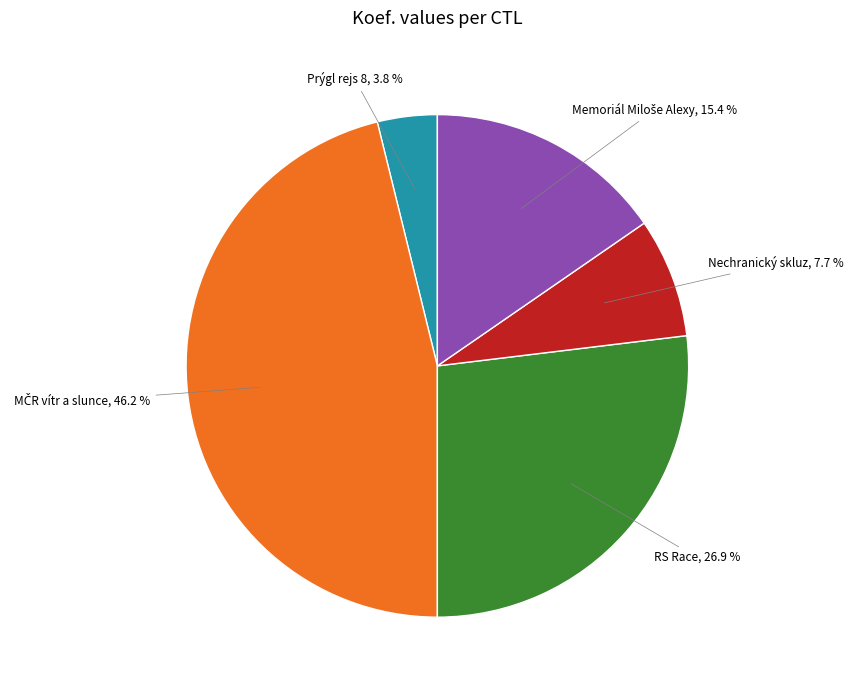

Count the number of slices in the pie.

5